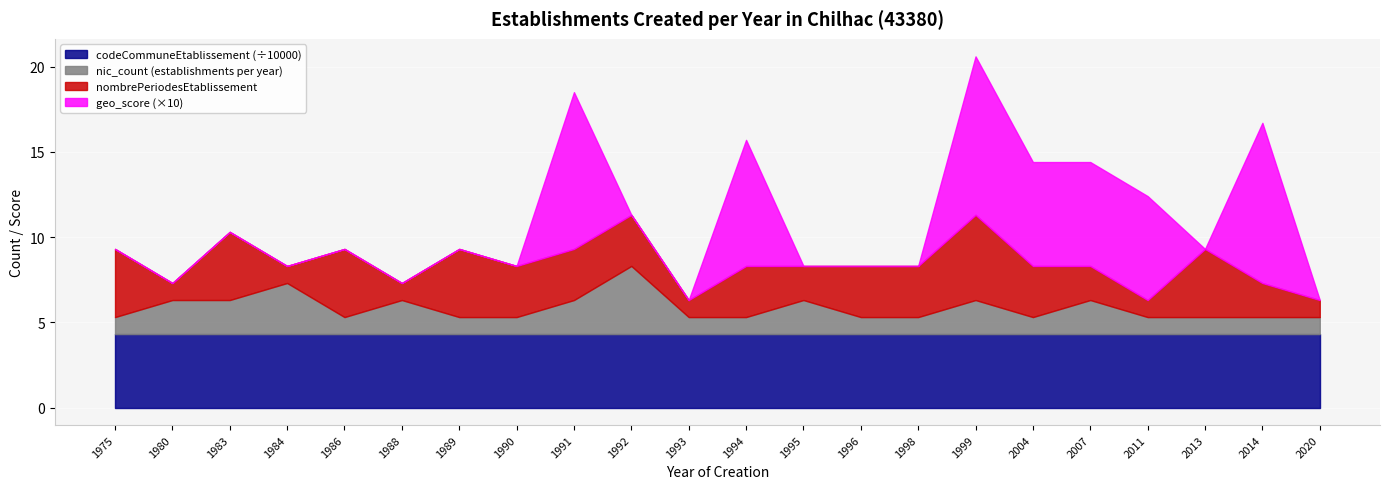

What is the difference between the maximum and second lowest values in the nic_count series?

3.0